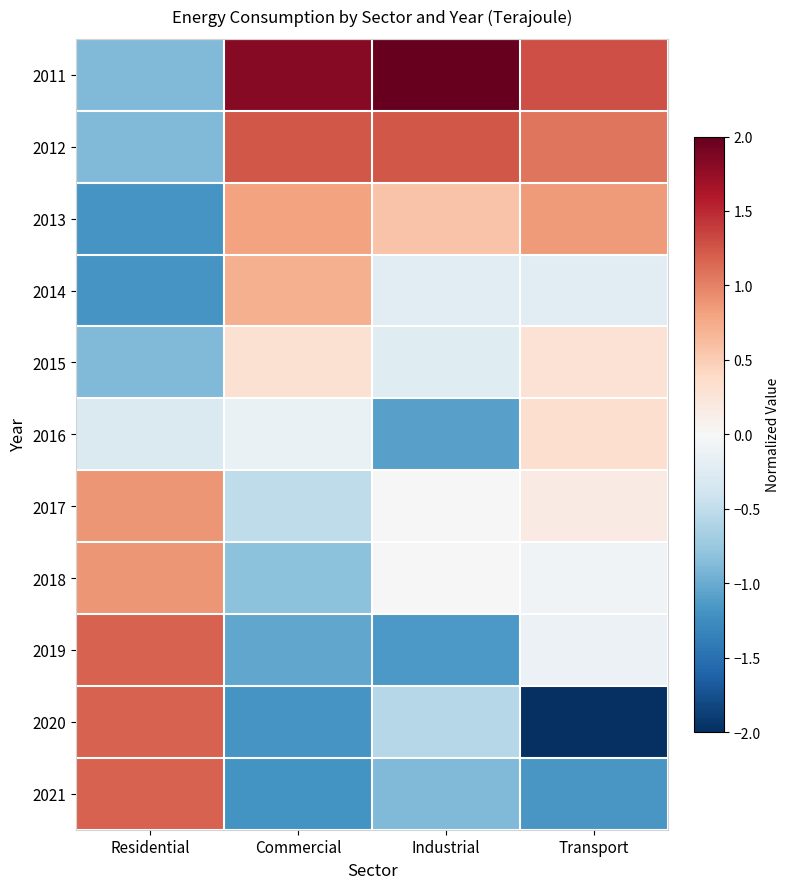

Reading left to right, transcribe all the data shown in this chart.

2011: Residential=-0.9	Commercial=1.8	Industrial=2.3	Transport=1.3
2012: Residential=-0.9	Commercial=1.2	Industrial=1.2	Transport=1.1
2013: Residential=-1.2	Commercial=0.8	Industrial=0.6	Transport=0.8
2014: Residential=-1.2	Commercial=0.7	Industrial=-0.2	Transport=-0.2
2015: Residential=-0.9	Commercial=0.3	Industrial=-0.2	Transport=0.3
2016: Residential=-0.3	Commercial=-0.1	Industrial=-1.1	Transport=0.3
2017: Residential=0.9	Commercial=-0.5	Industrial=0.0	Transport=0.2
2018: Residential=0.9	Commercial=-0.8	Industrial=0.0	Transport=-0.1
2019: Residential=1.2	Commercial=-1.0	Industrial=-1.1	Transport=-0.1
2020: Residential=1.2	Commercial=-1.2	Industrial=-0.6	Transport=-2.4
2021: Residential=1.2	Commercial=-1.2	Industrial=-0.9	Transport=-1.2